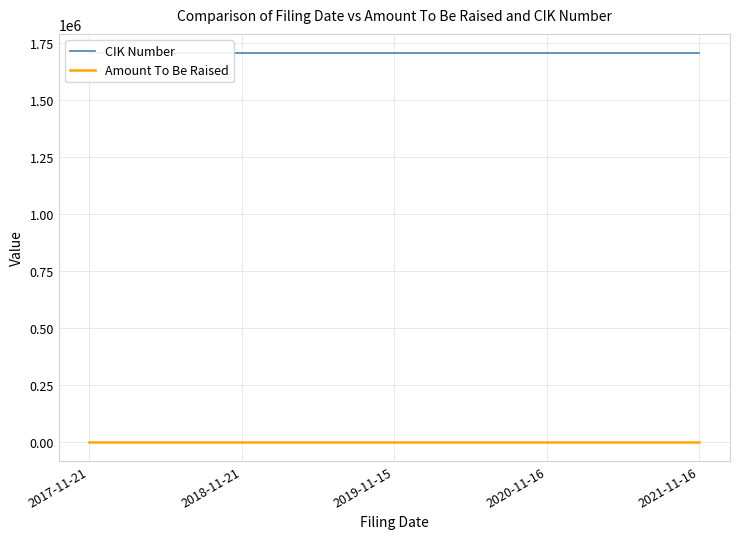

Which series has the widest spread of values?

CIK Number